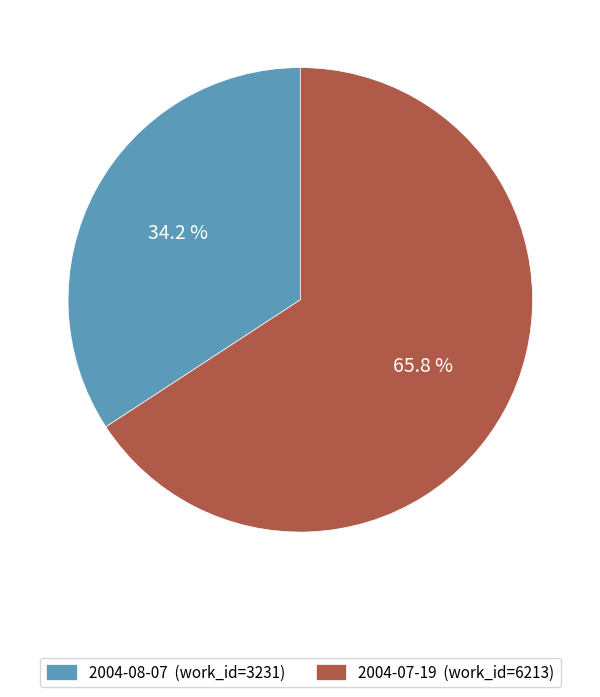

How many segments does this pie chart have?

2